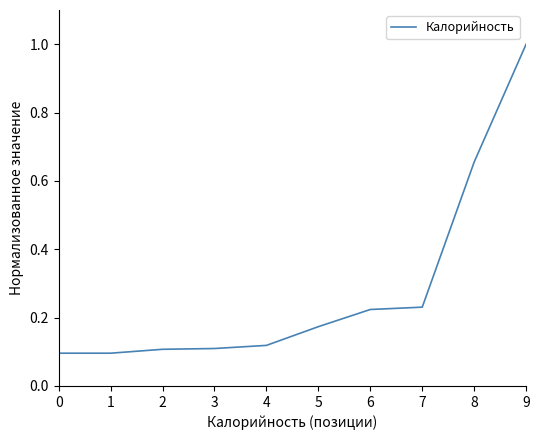

What is the difference between the values at 4 and 8?

0.5